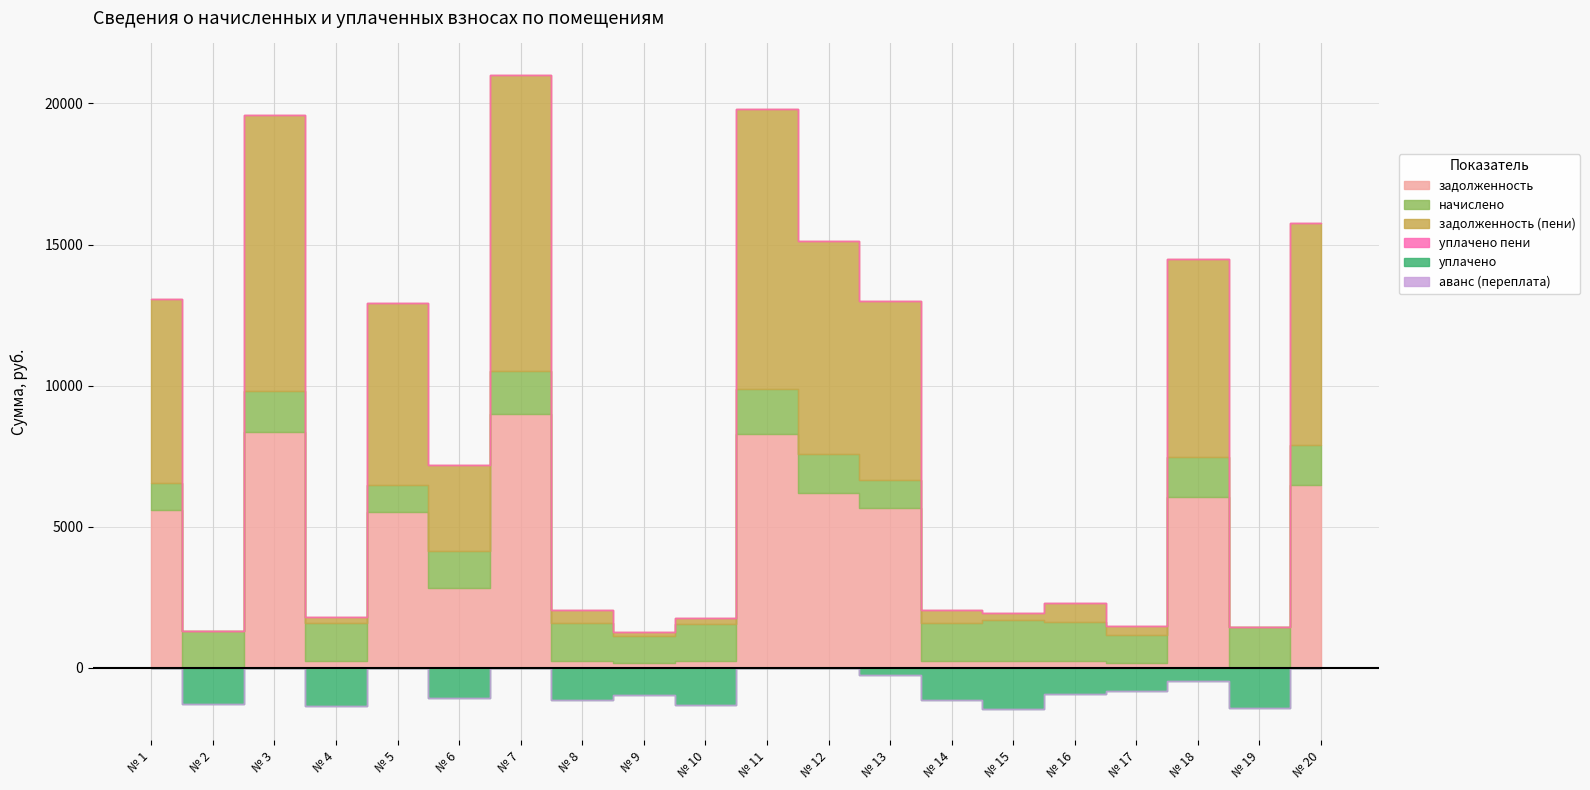

Reading right to left, list all the values displayed in this chart.

задолженность: 20=6482.2	19=0.0	18=6051.0	17=165.2	16=229.5	15=242.6	14=236.4	13=5646.8	12=6185.0	11=8293.4	10=220.3	9=157.9	8=225.7	7=8985.6	6=2831.3	5=5529.6	4=225.8	3=8366.2	2=0.2	1=5596.4
аванс (переплата): 20=0.0	19=1.2	18=0.0	17=0.0	16=0.0	15=0.0	14=0.0	13=0.0	12=0.0	11=0.0	10=0.0	9=0.0	8=0.0	7=0.0	6=0.0	5=0.0	4=0.0	3=0.0	2=0.0	1=0.0
начислено: 20=1396.4	19=1438.6	18=1425.6	17=991.4	16=1380.2	15=1454.8	14=1344.6	13=991.4	12=1380.2	11=1601.6	10=1321.9	9=955.8	8=1354.3	7=1516.3	6=1305.7	5=933.1	4=1357.6	3=1428.8	2=1296.0	1=946.1
уплачено: 20=0.0	19=1438.0	18=476.0	17=826.0	16=922.0	15=1455.0	14=1129.0	13=277.1	12=0.0	11=0.0	10=1321.9	9=954.4	8=1128.6	7=0.0	6=1090.0	5=0.0	4=1355.2	3=0.0	2=1299.0	1=0.0
задолженность (пени): 20=7878.7	19=0.0	18=7000.6	17=330.7	16=687.7	15=242.4	14=452.0	13=6361.1	12=7565.3	11=9895.0	10=220.3	9=159.3	8=451.5	7=10501.9	6=3047.0	5=6462.7	4=228.2	3=9795.0	2=0.0	1=6542.5
уплачено пени: 20=0.0	19=0.0	18=0.0	17=0.0	16=0.0	15=0.0	14=0.0	13=0.0	12=0.0	11=0.0	10=3.1	9=0.0	8=2.1	7=0.0	6=0.0	5=0.0	4=0.0	3=0.0	2=0.0	1=0.0